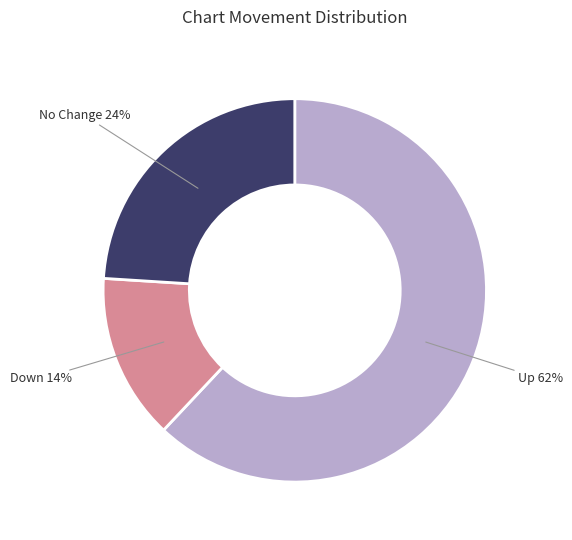

Is there any slice that represents more than half of the pie?

Yes